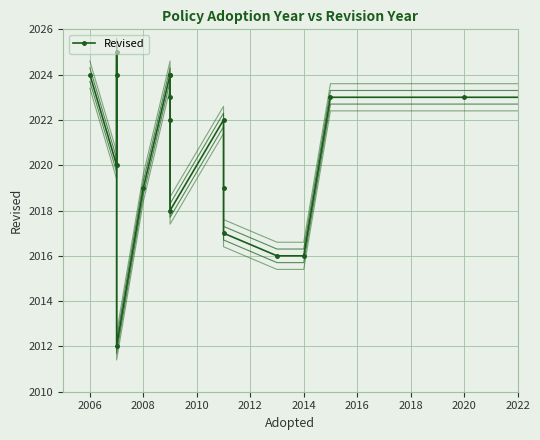

Reading right to left, list all the values displayed in this chart.

Revised: 2023.0	2023.0	2023.0	2016.0	2016.0	2017.0	2019.0	2022.0	2018.0	2022.0	2023.0	2024.0	2024.0	2019.0	2012.0	2025.0	2024.0	2020.0	2024.0
Revised_offset1: 2023.3	2023.3	2023.3	2016.3	2016.3	2017.3	2019.3	2022.3	2018.3	2022.3	2023.3	2024.3	2024.3	2019.3	2012.3	2025.3	2024.3	2020.3	2024.3
Revised_offset2: 2023.6	2023.6	2023.6	2016.6	2016.6	2017.6	2019.6	2022.6	2018.6	2022.6	2023.6	2024.6	2024.6	2019.6	2012.6	2025.6	2024.6	2020.6	2024.6
Revised_offset3: 2022.7	2022.7	2022.7	2015.7	2015.7	2016.7	2018.7	2021.7	2017.7	2021.7	2022.7	2023.7	2023.7	2018.7	2011.7	2024.7	2023.7	2019.7	2023.7
Revised_offset4: 2022.4	2022.4	2022.4	2015.4	2015.4	2016.4	2018.4	2021.4	2017.4	2021.4	2022.4	2023.4	2023.4	2018.4	2011.4	2024.4	2023.4	2019.4	2023.4